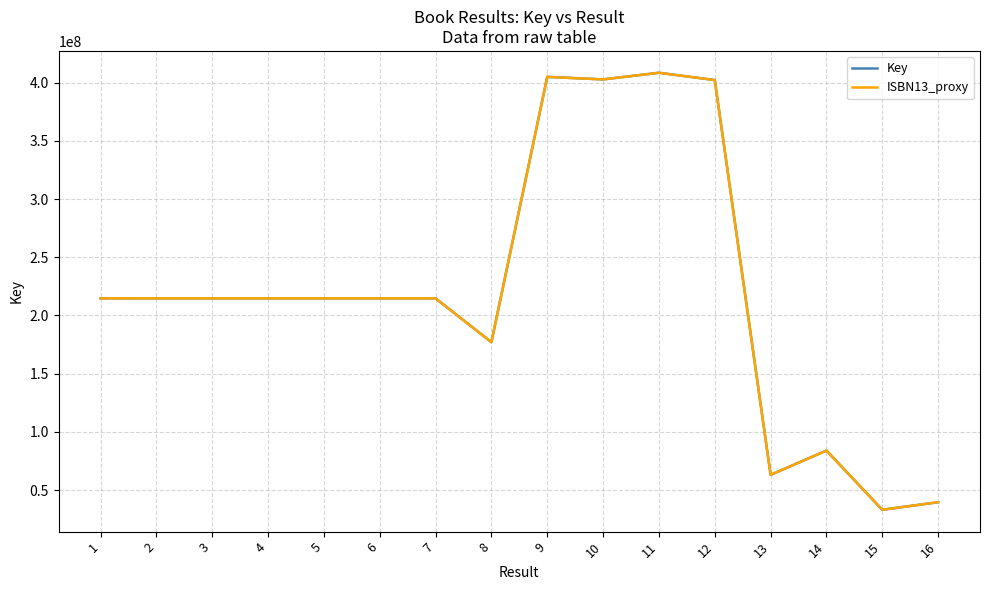

What is the difference between the Key values at 4 and 1?

78